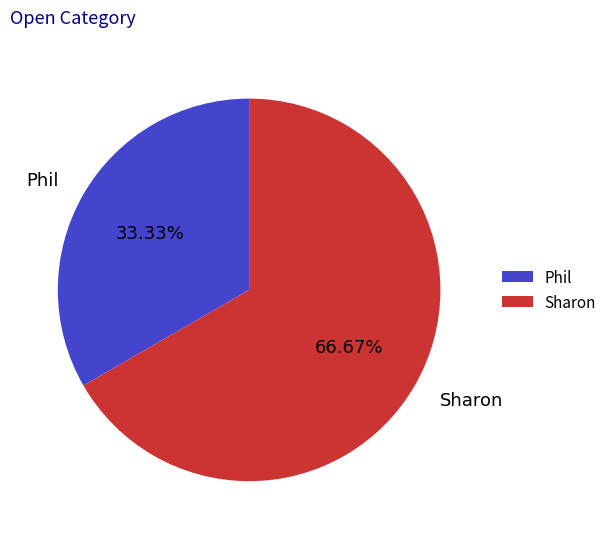

Count the number of slices in the pie.

2